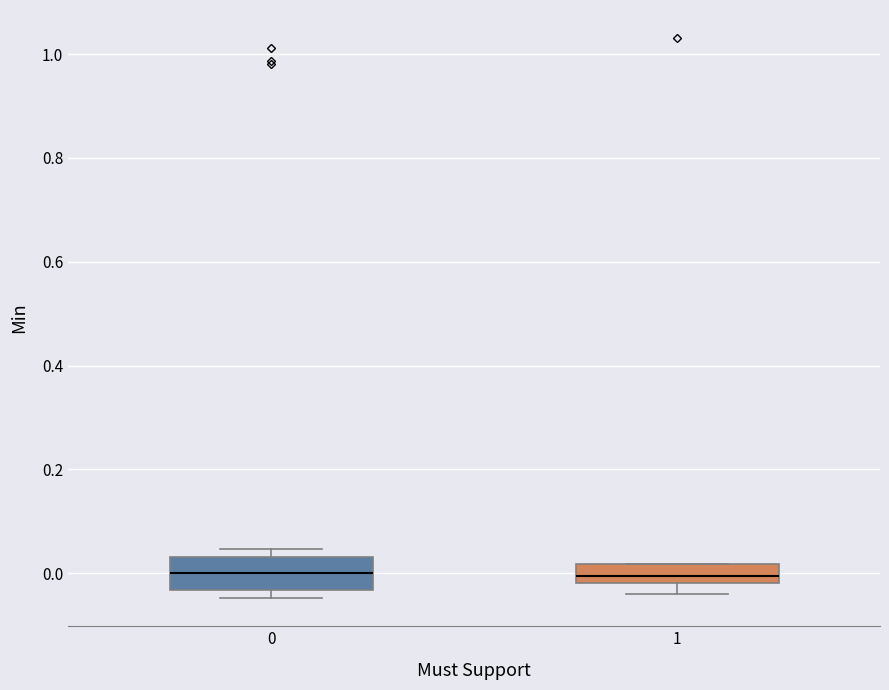

Comparing the boxes themselves (not the whiskers), which one is the tallest?

0